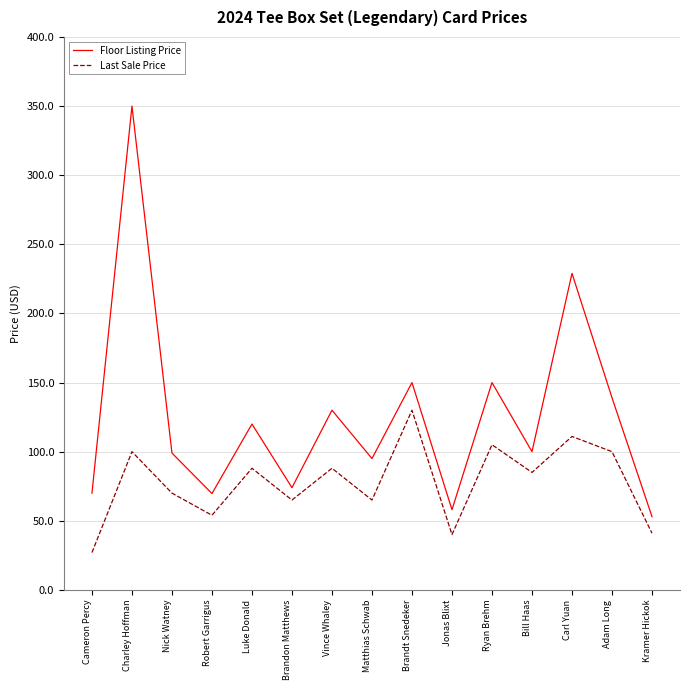

Is it true that Floor Listing Price equals 95.0 at Matthias Schwab?

True